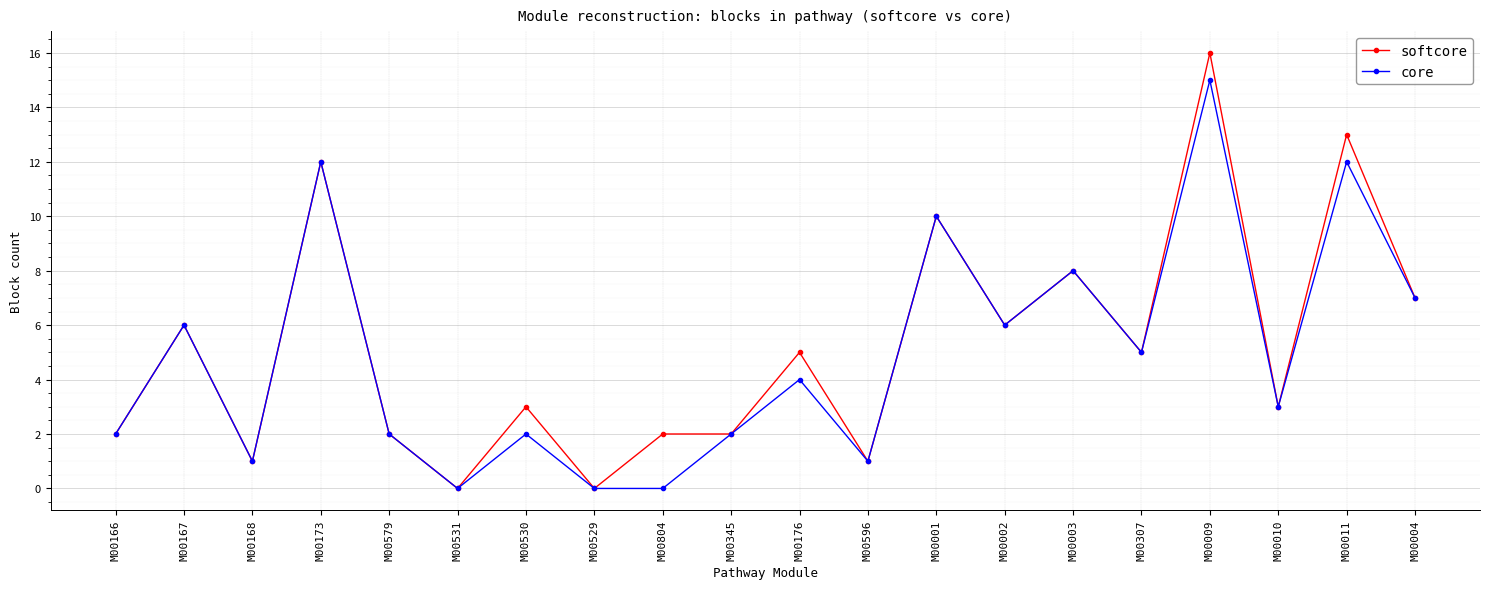

At which label does core reach its peak?

M00009